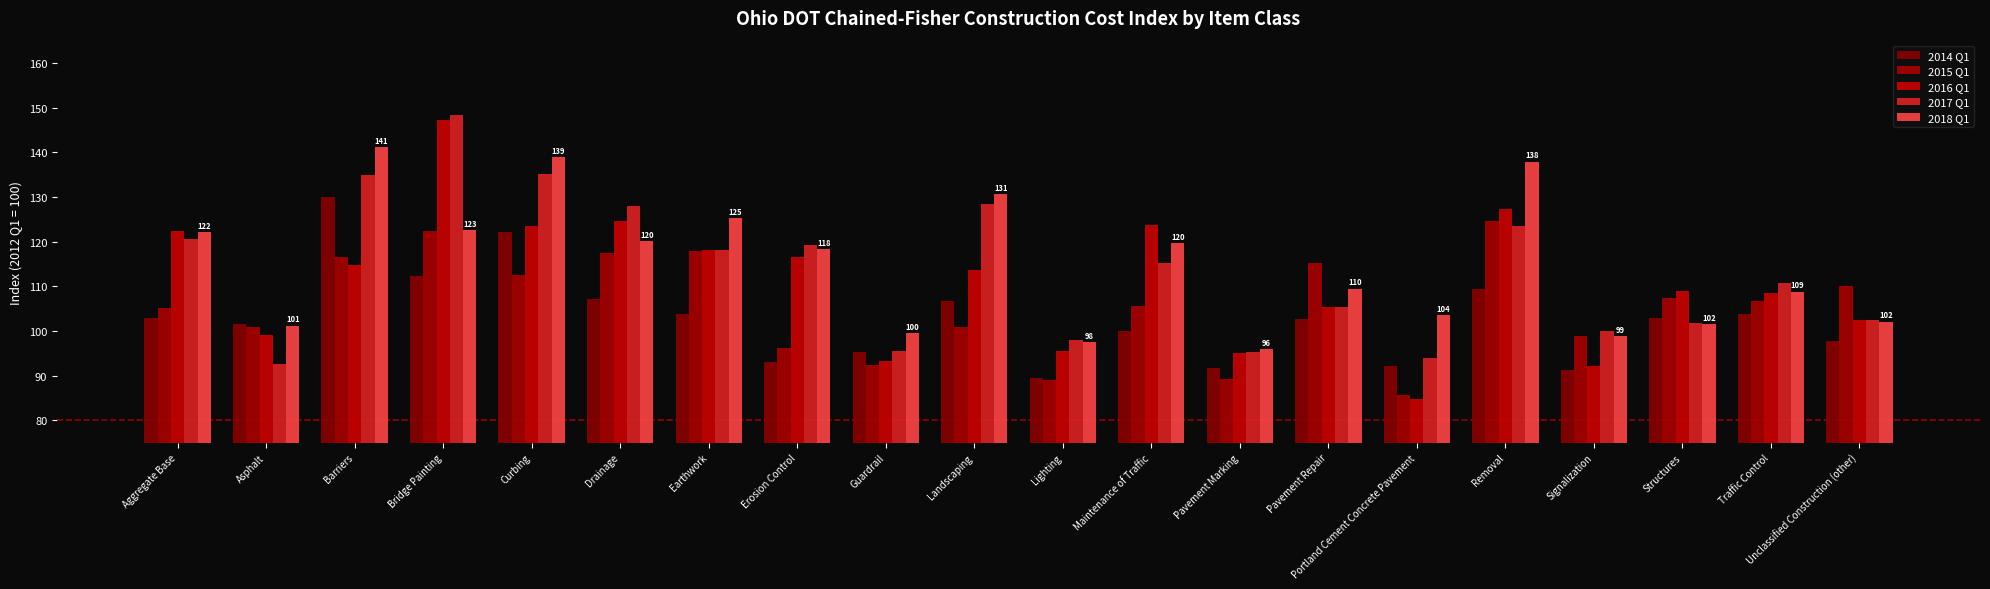

The 2017 Q1 series shows 55.5 at Earthwork. True or false?

False